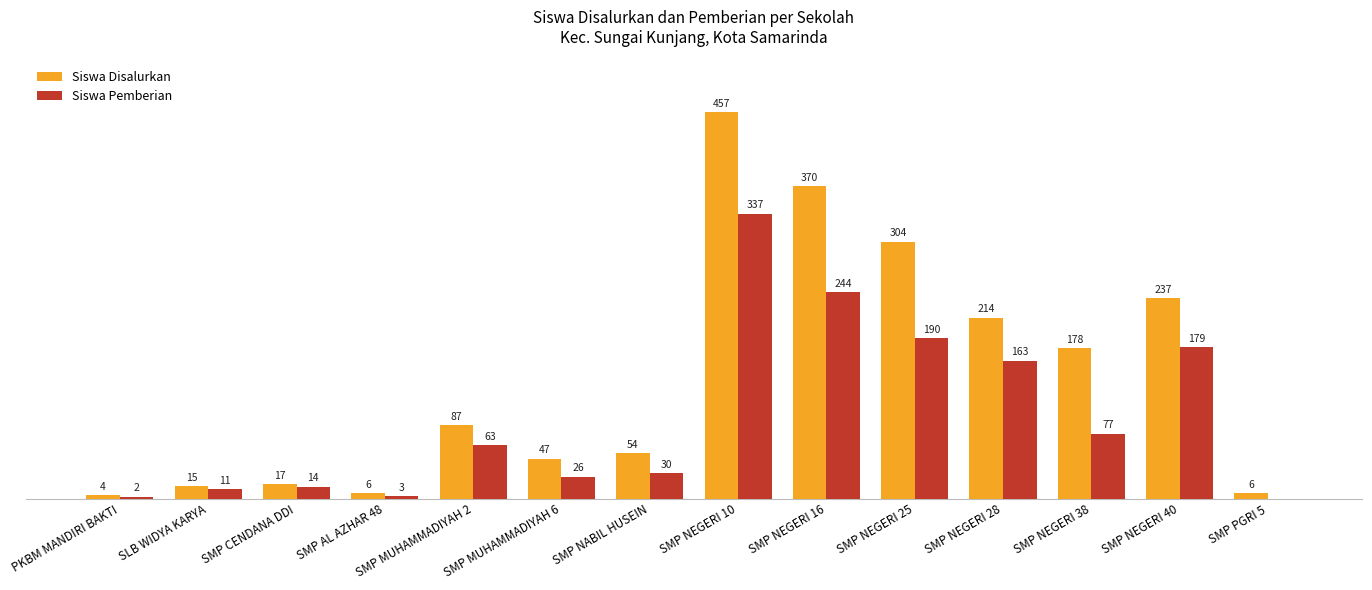

Between SMP NEGERI 38 and SMP NEGERI 40, which series saw the biggest shift?

Siswa Pemberian